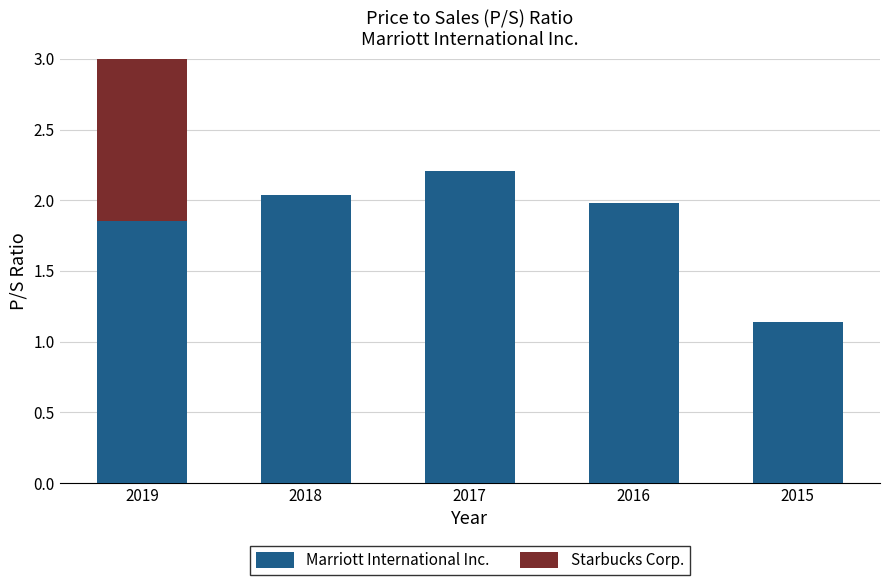

How many bars are there in total?

10